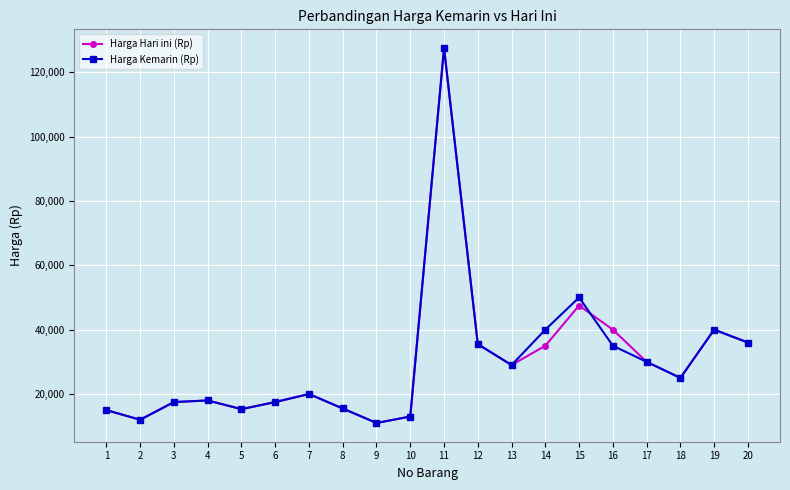

The Harga Kemarin (Rp) series shows 55367 at 16. True or false?

False